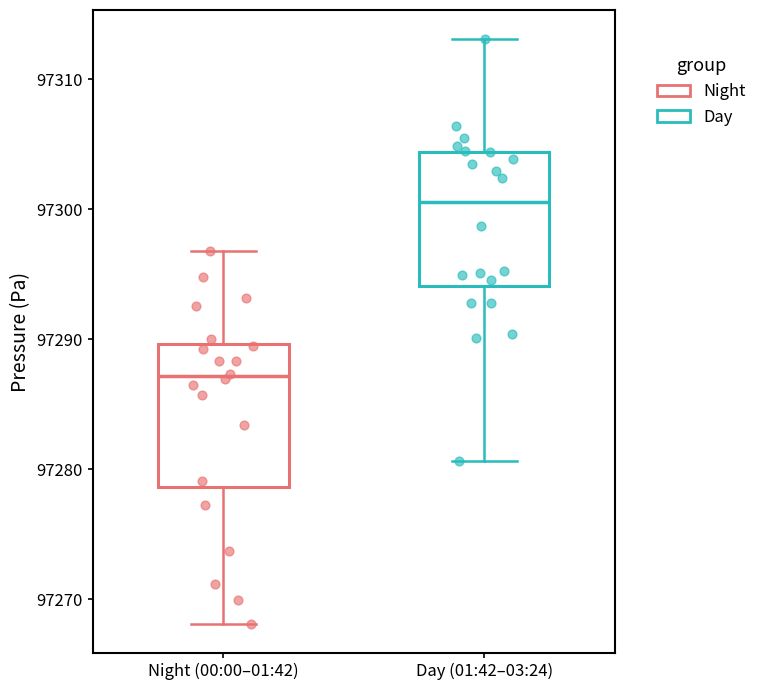

Where is the lower edge of the box for Night (00:00–01:42) on the y-axis? The values are not printed on the chart, so give them approximately, as read against the axis.

97279